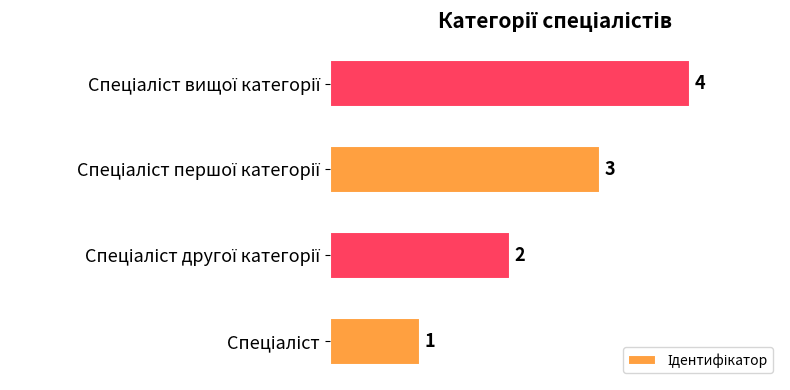

What is the sum of all values?

10